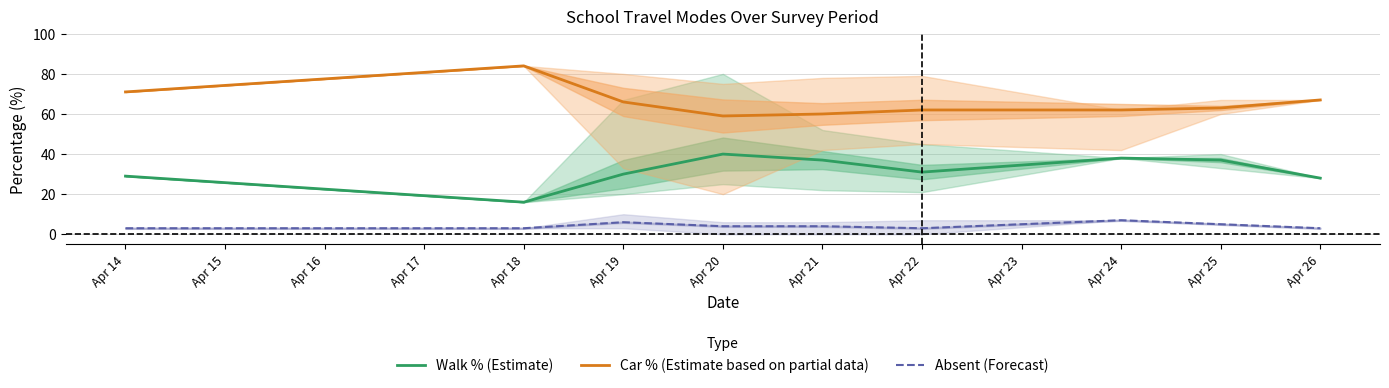

True or false: Absent (Forecast) has a value of 8 at Apr 21.

False